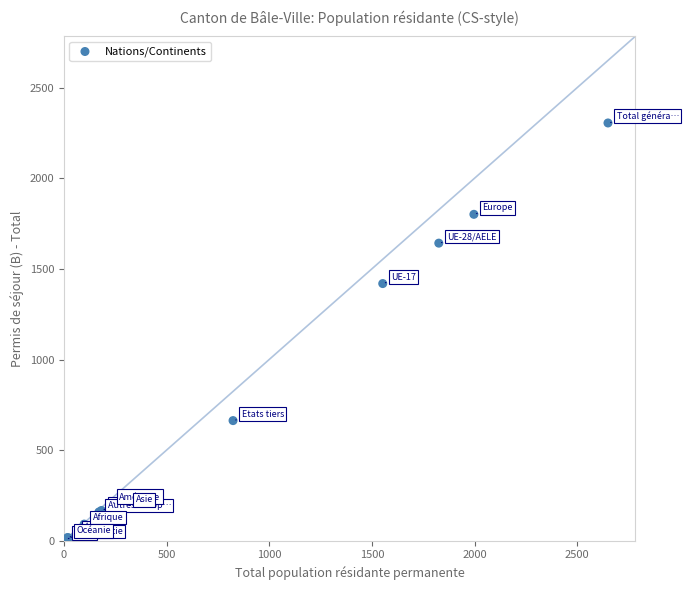

What Y value in the scatter plot is closest to 1156?

1419